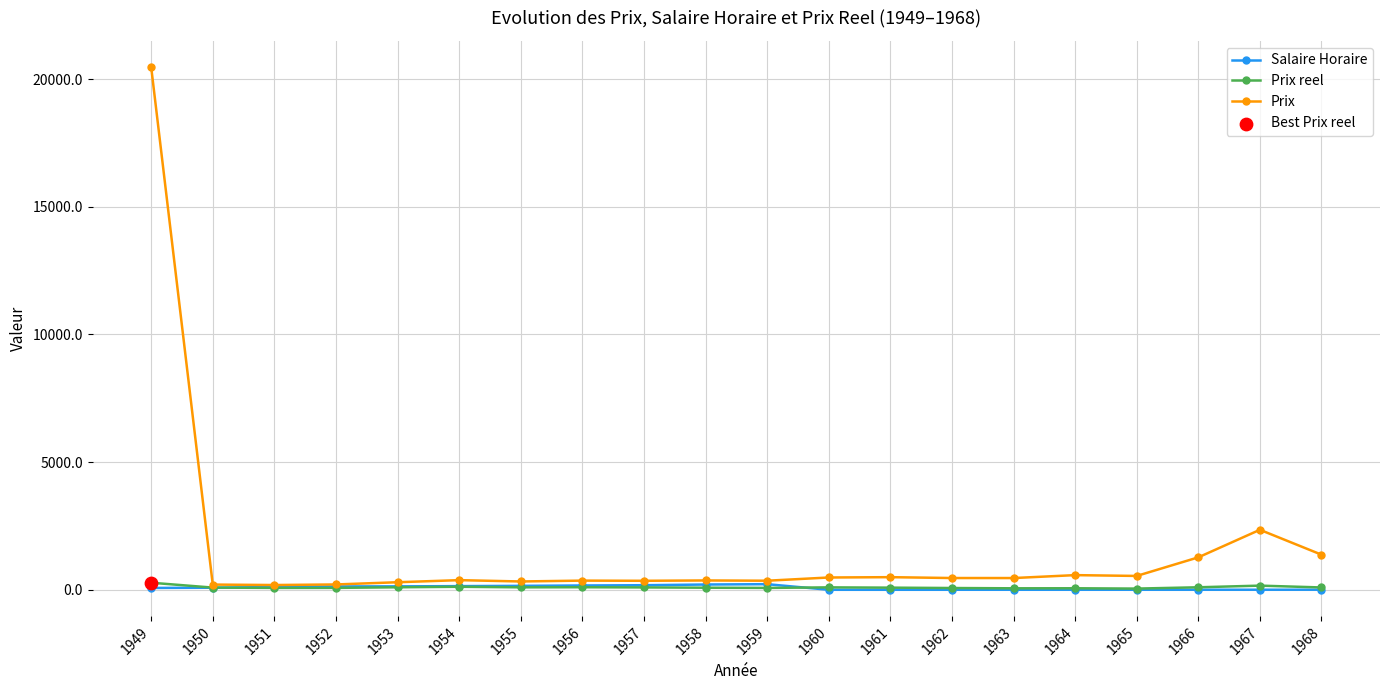

Which series has the largest range (max minus min)?

Prix